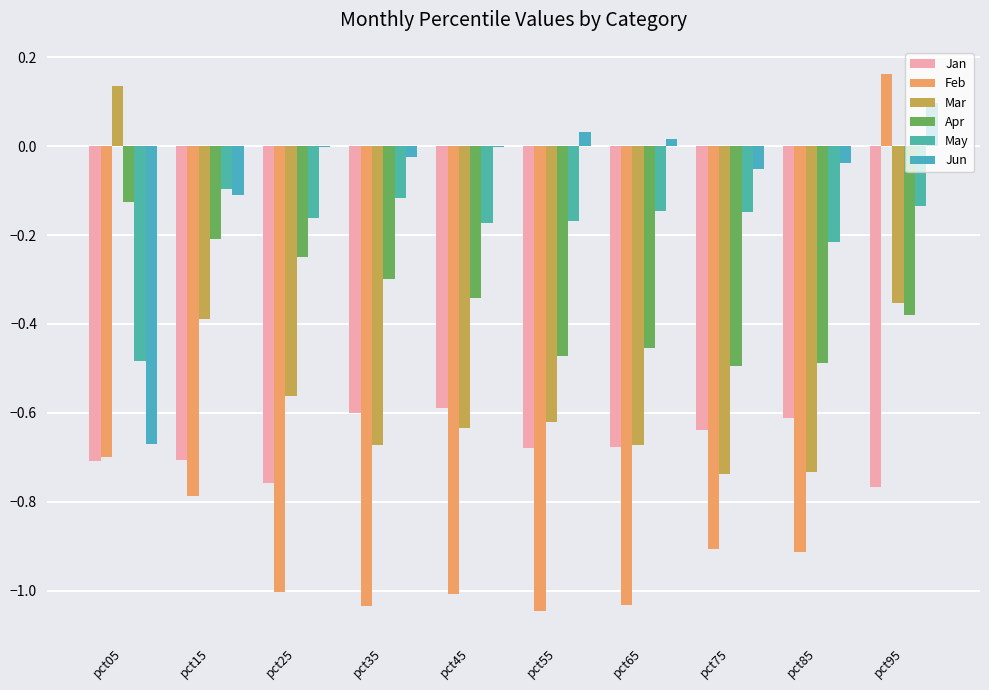

Which series has the largest range (max minus min)?

Feb